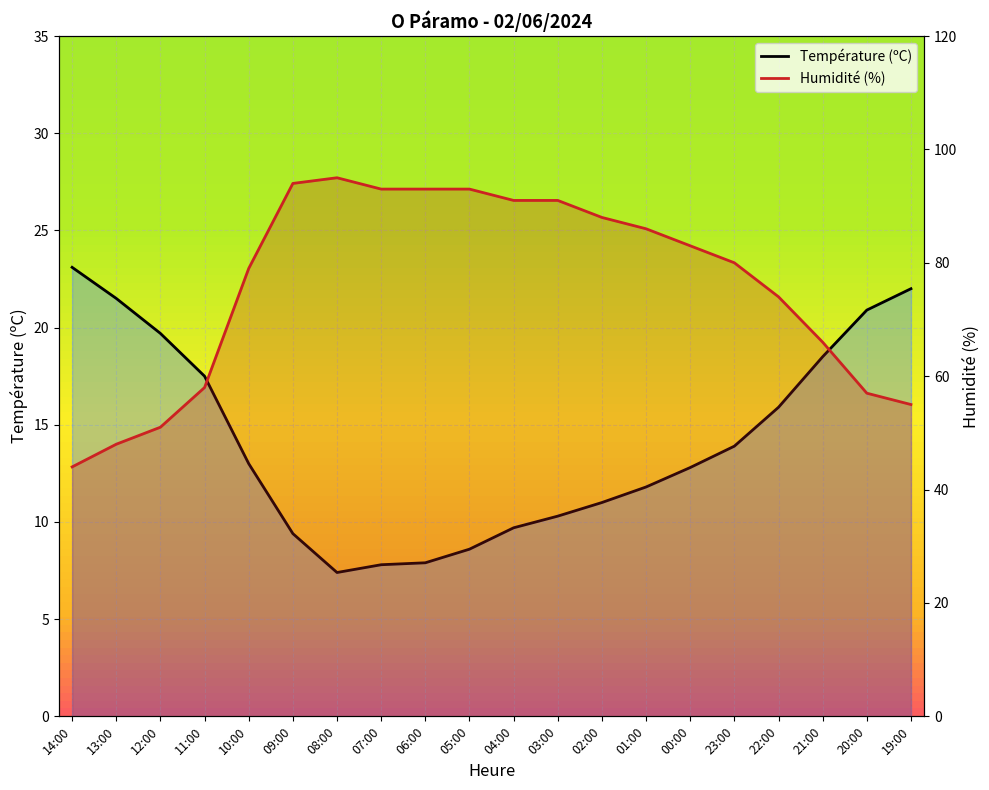

Which series has the largest range (max minus min)?

Humidité (%)